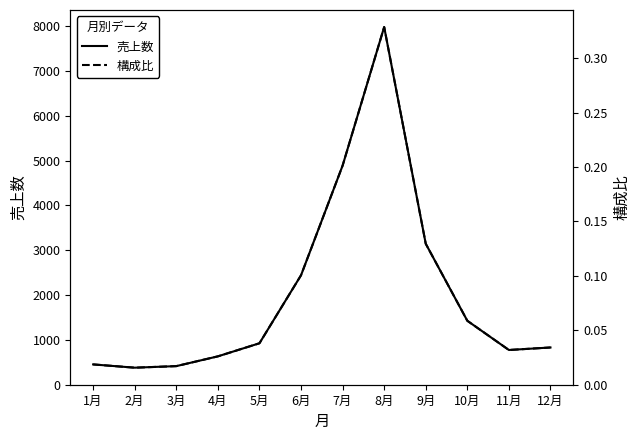

Does the chart have visible grid lines?

No